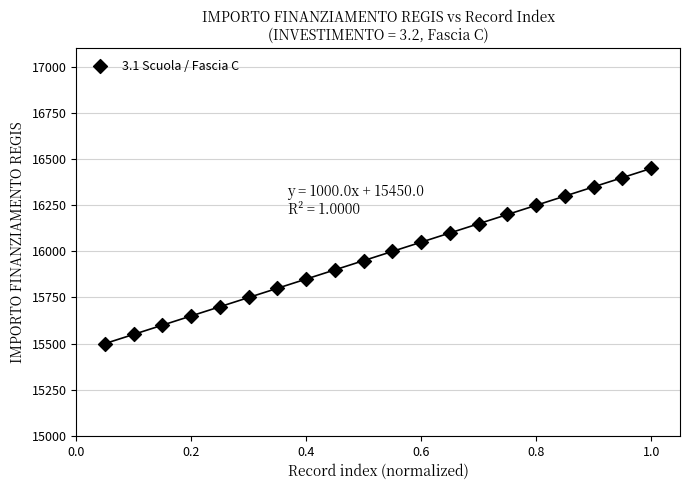

What is the range of Y values (max minus min)?

950